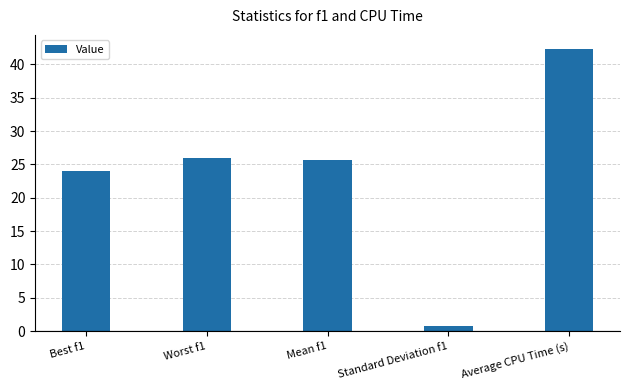

Where is the data nearest to the value 21?

Best f1